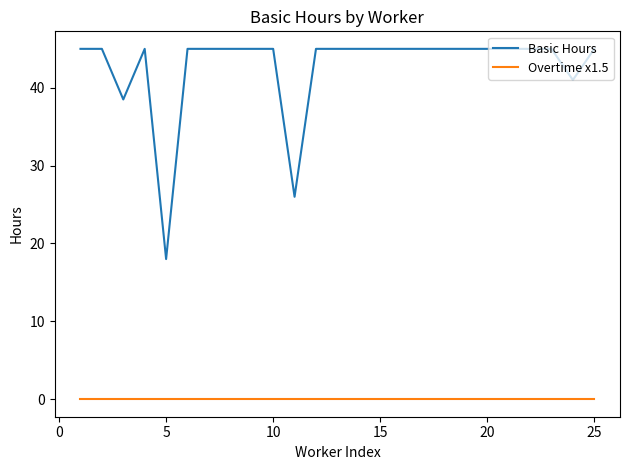

True or false: Basic Hours and Overtime x1.5 intersect in this chart.

False